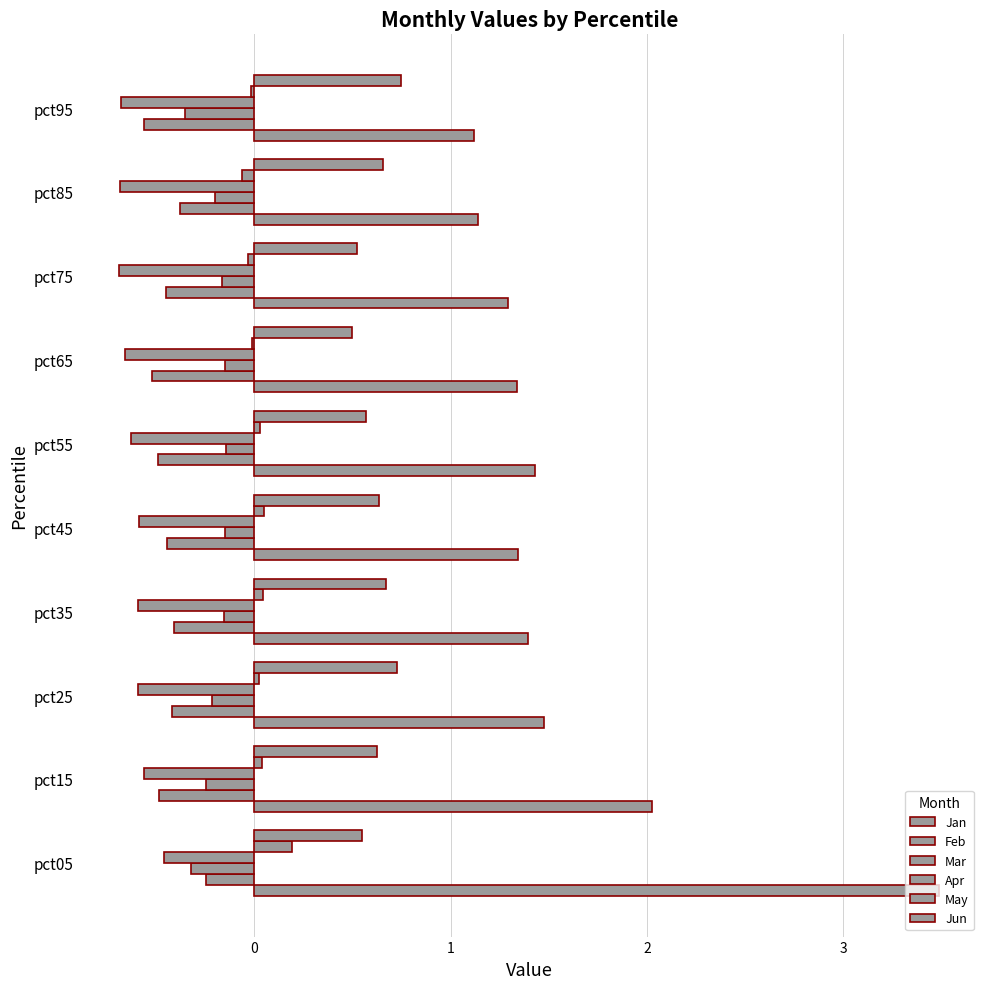

Count the number of data series in this chart.

6